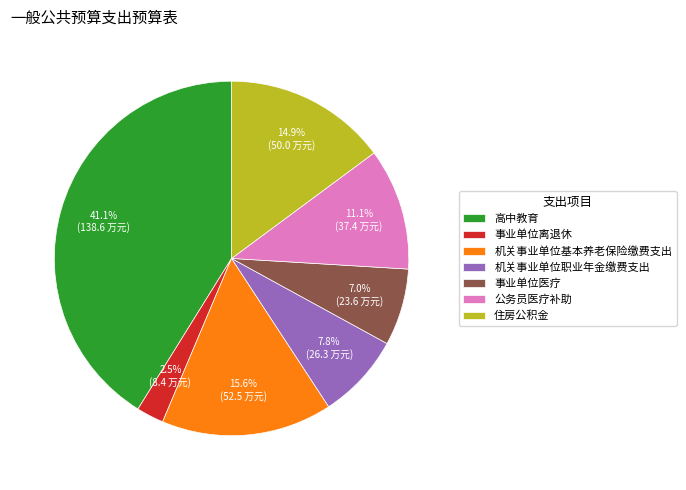

Is there a majority slice in this chart?

No